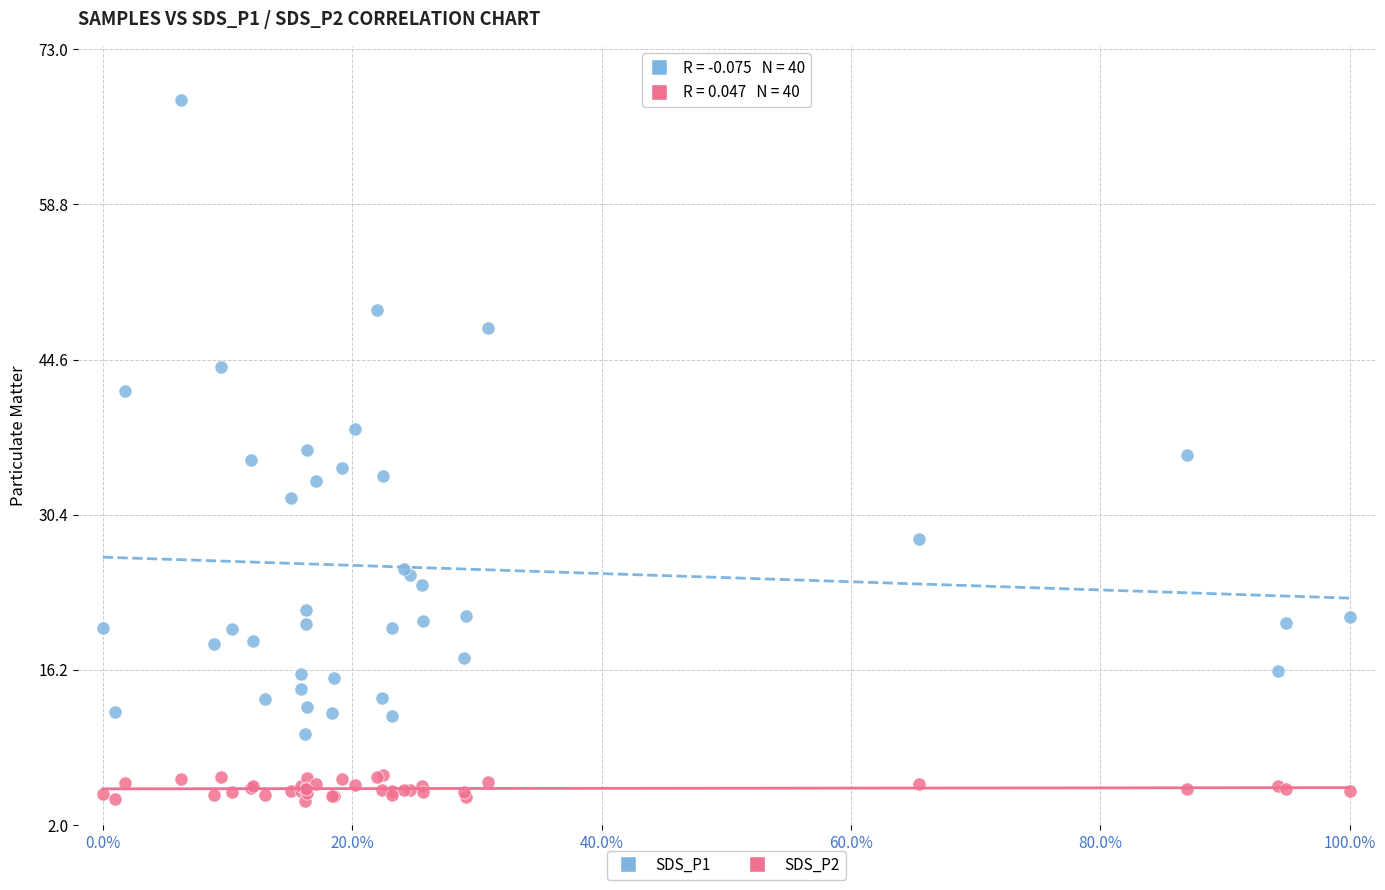

What is the X range (max minus min) for the scatter plot?

100.0